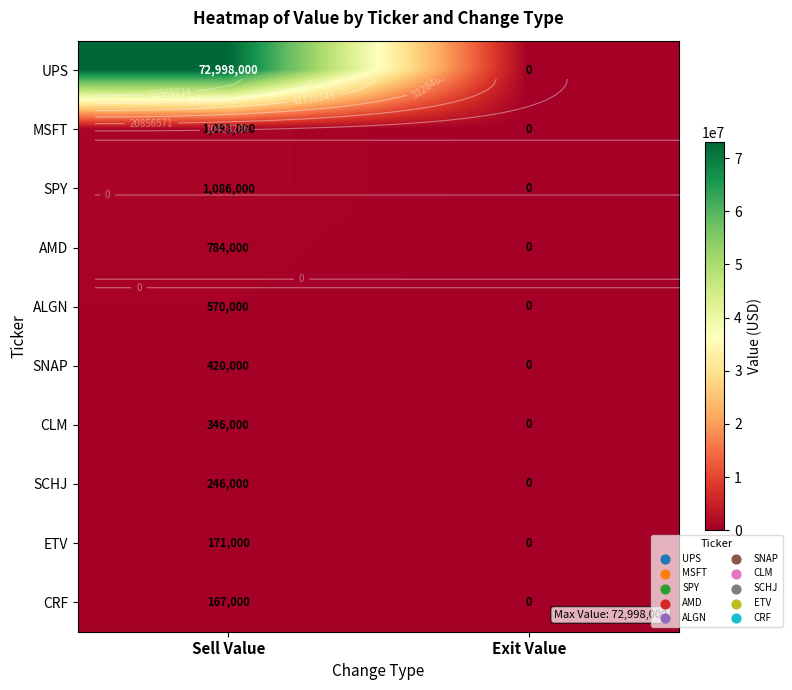

List the series in order of their peak value, lowest first.

CRF, ETV, SCHJ, CLM, SNAP, ALGN, AMD, SPY, MSFT, UPS